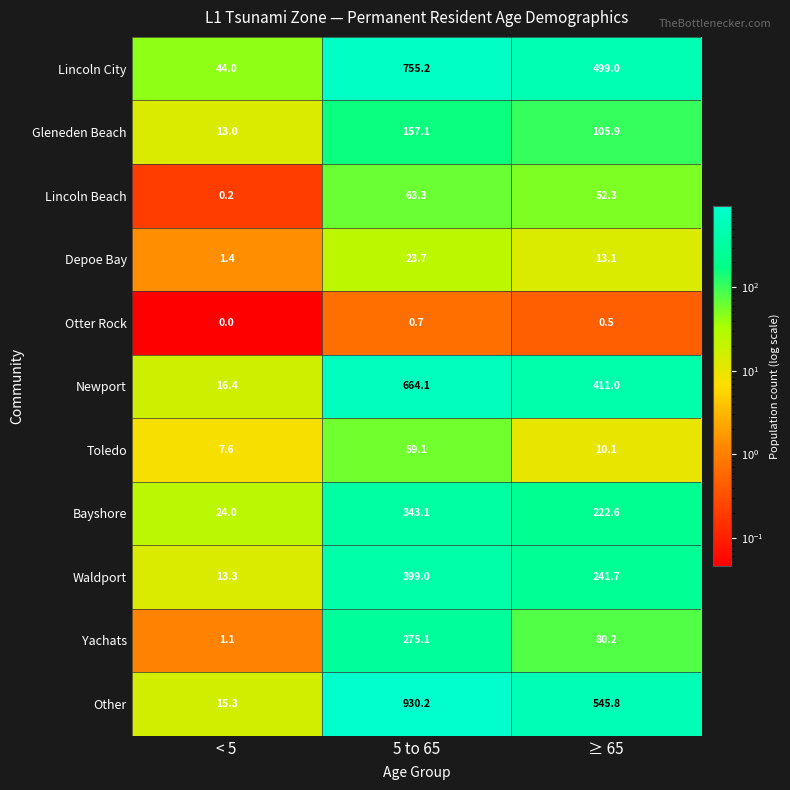

Which series has the widest spread of values?

Other